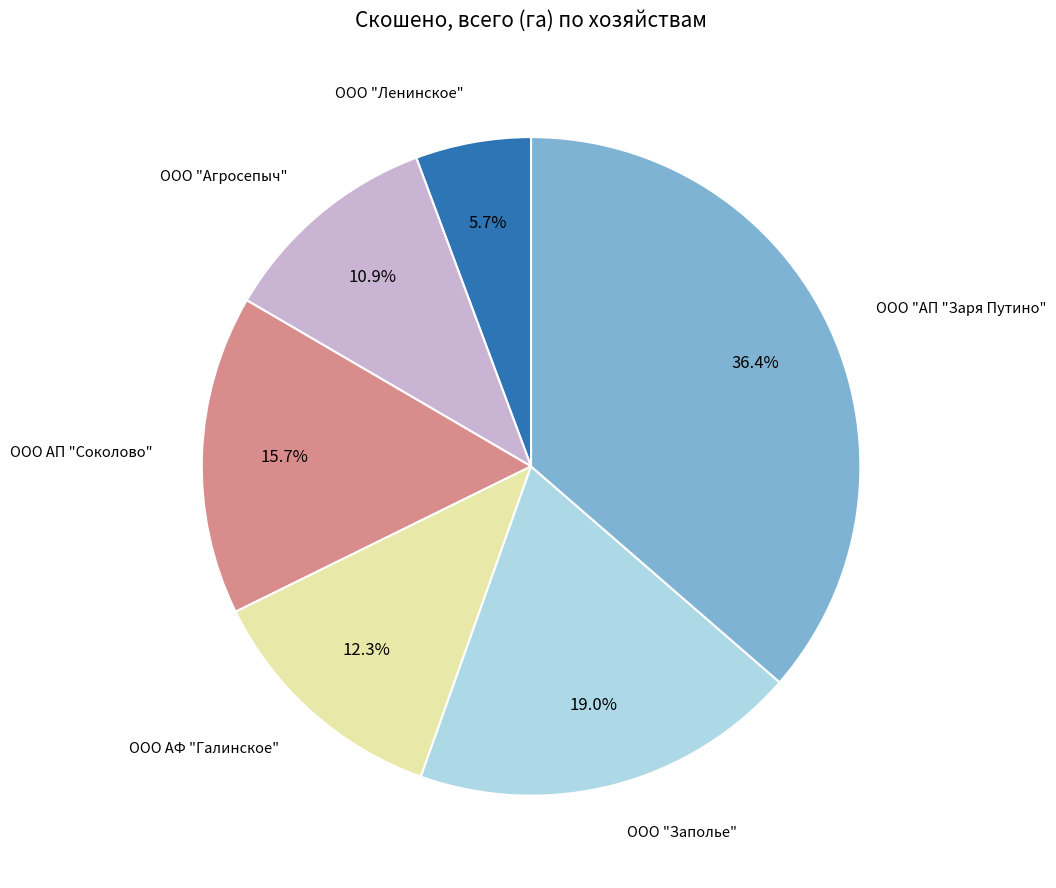

Is there any slice that represents more than half of the pie?

No